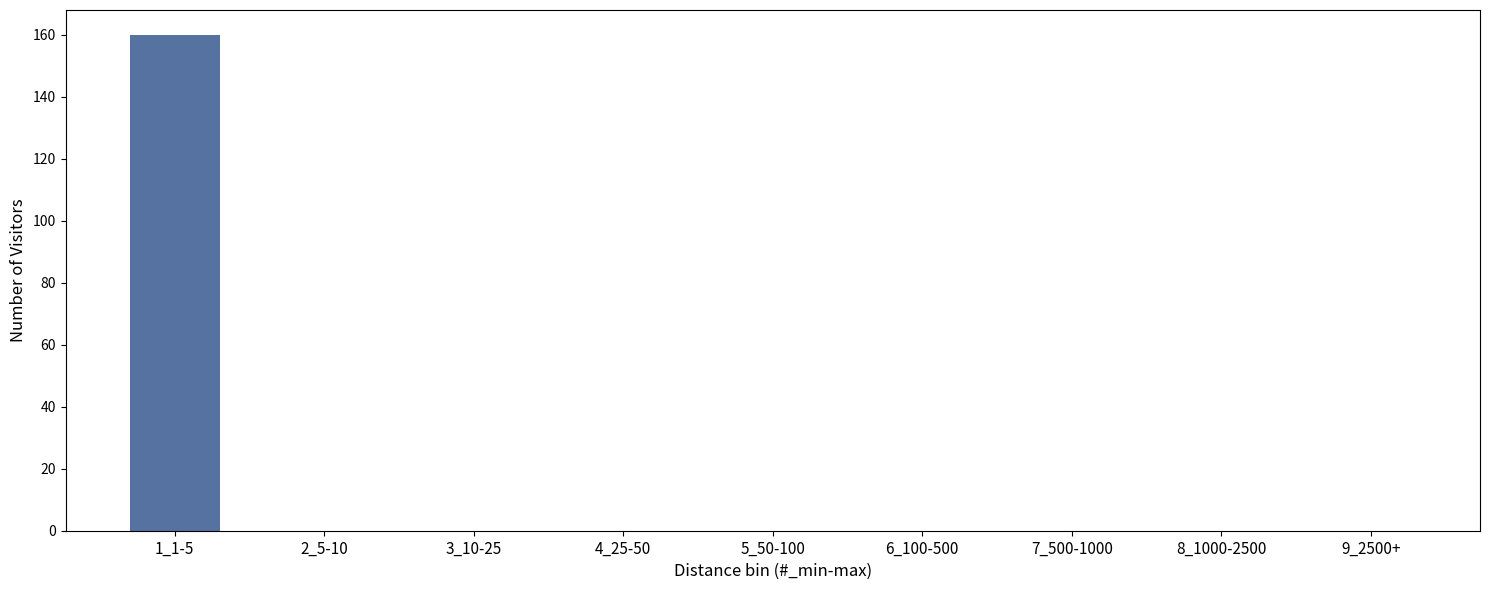

Reading left to right, list all the values displayed in this chart.

1_1-5=160	2_5-10=0	3_10-25=0	4_25-50=0	5_50-100=0	6_100-500=0	7_500-1000=0	8_1000-2500=0	9_2500+=0